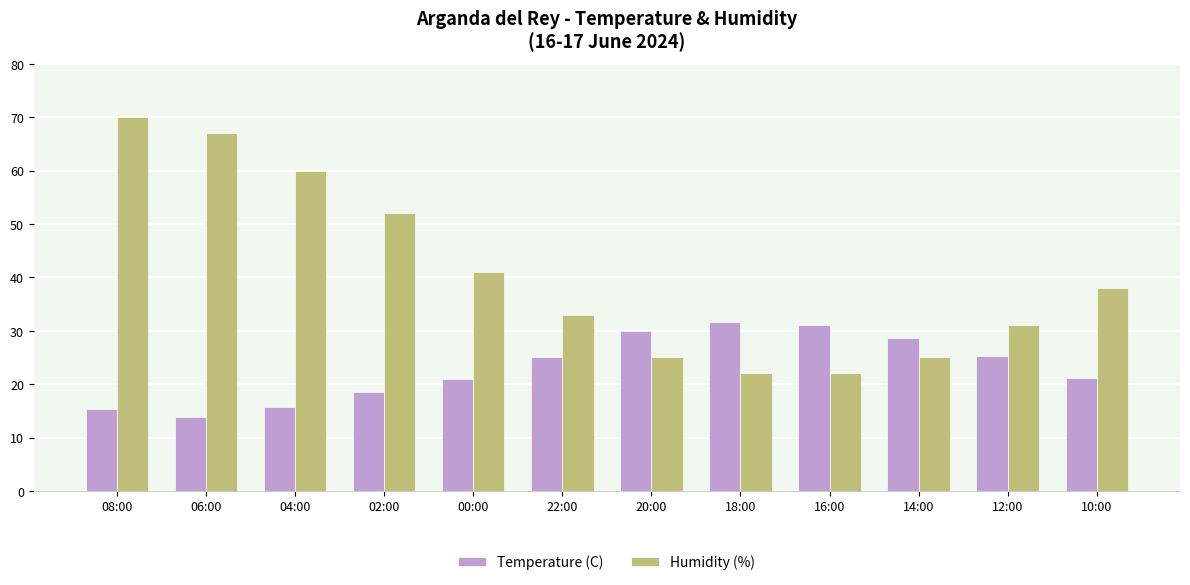

Is the value of Humidity (%) at 12:00 greater than the value of Temperature (C) at 08:00?

Yes